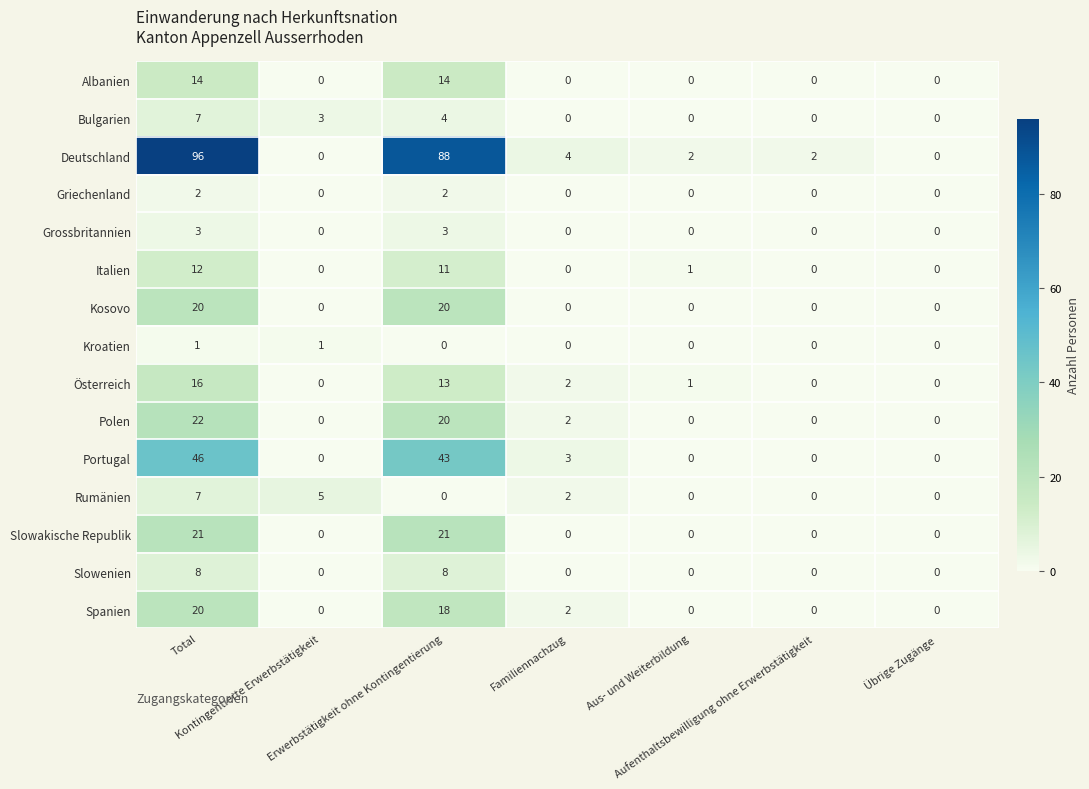

How many Kosovo values are between 0 and 20?

7